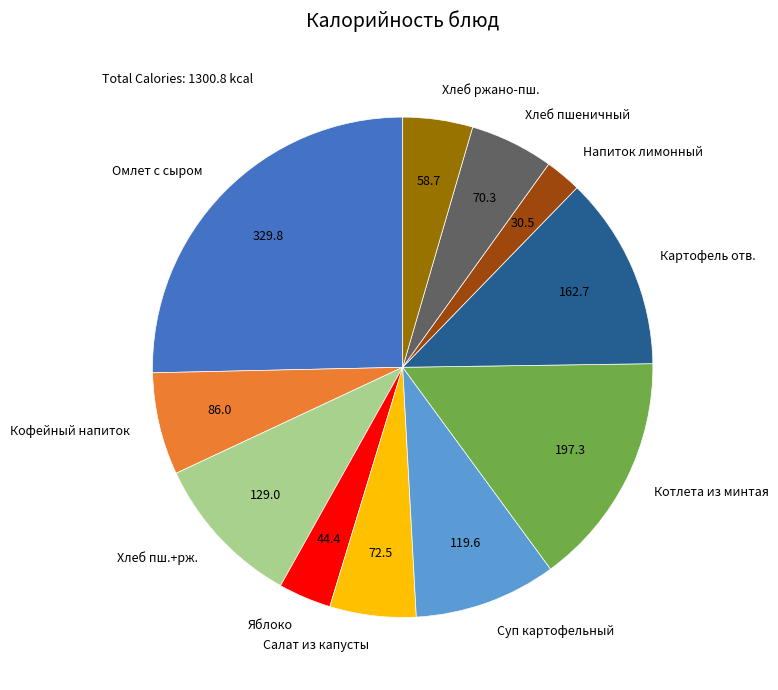

Is it true that Хлеб пш.+рж. is 1% of the pie?

False